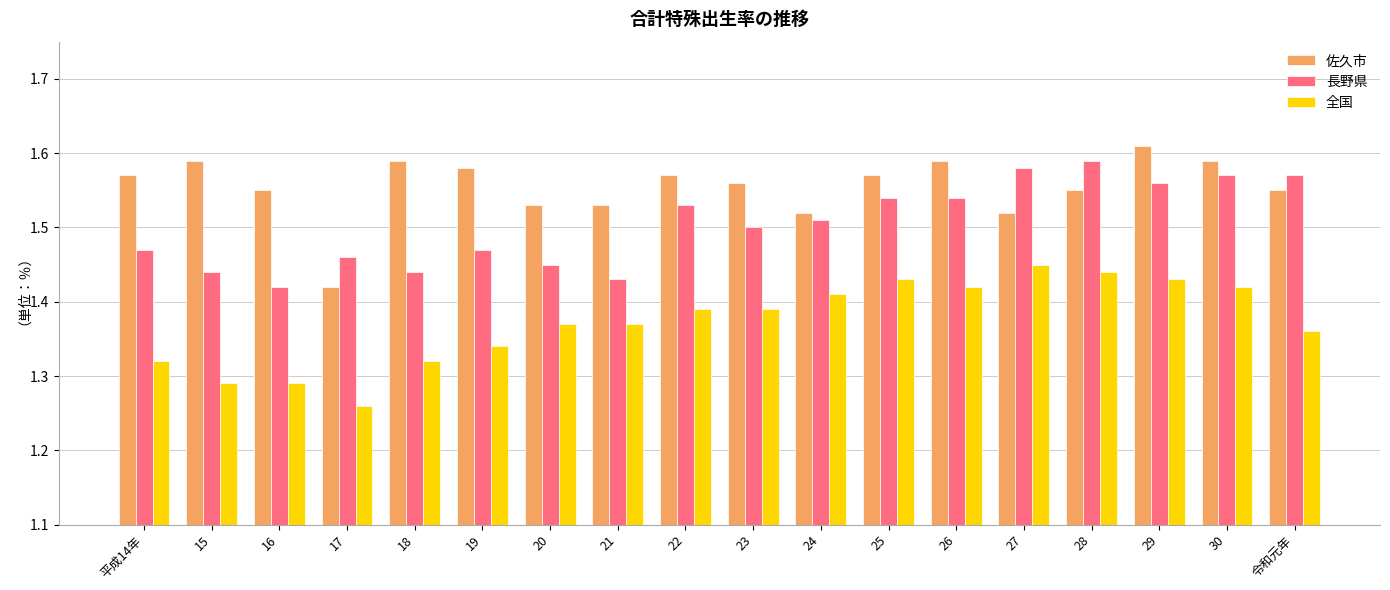

True or false: 全国 has a value of 2.1 at 平成14年.

False